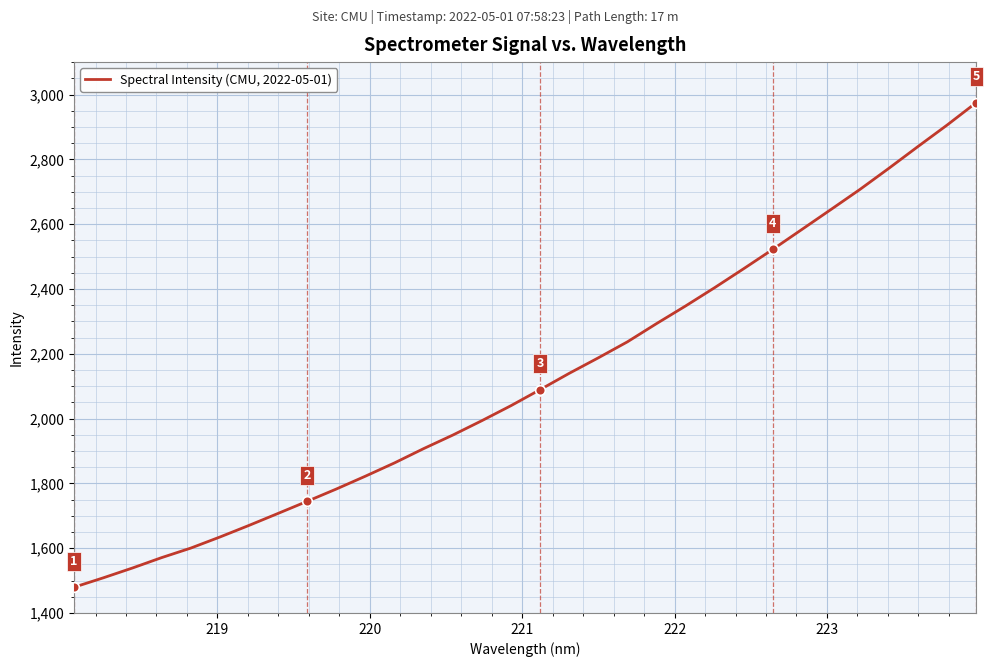

What is the greatest value displayed?

2975.2